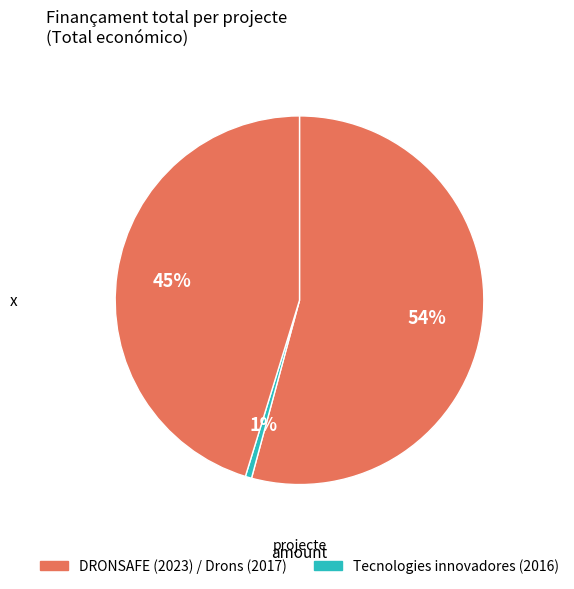

Count the number of slices in the pie.

3